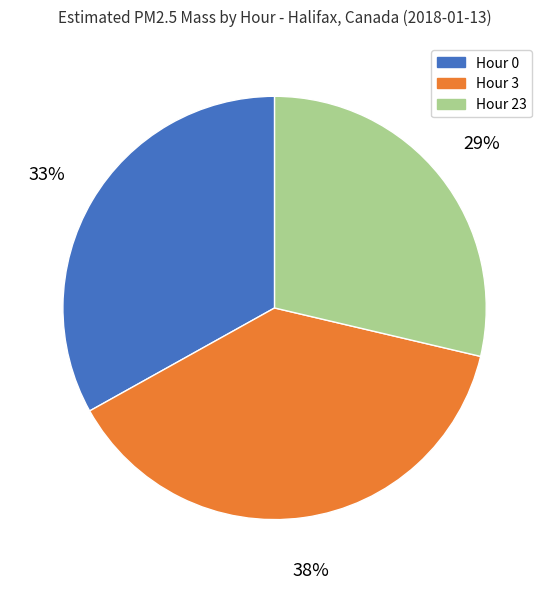

What percentage is the Hour 0 slice, to the nearest percent?

33%